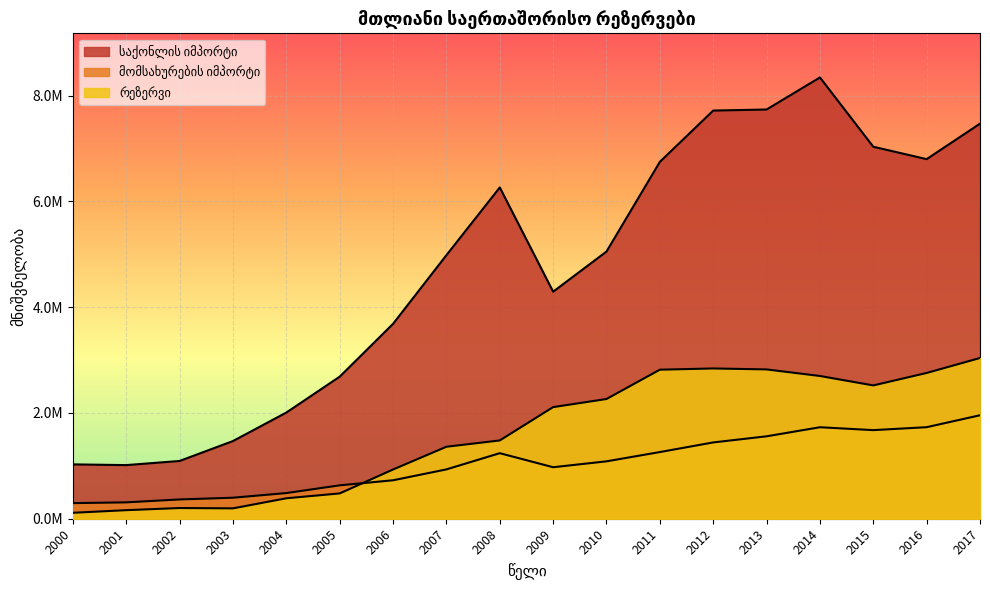

Which series changed the most between 2009 and 2013?

საქონლის იმპორტი